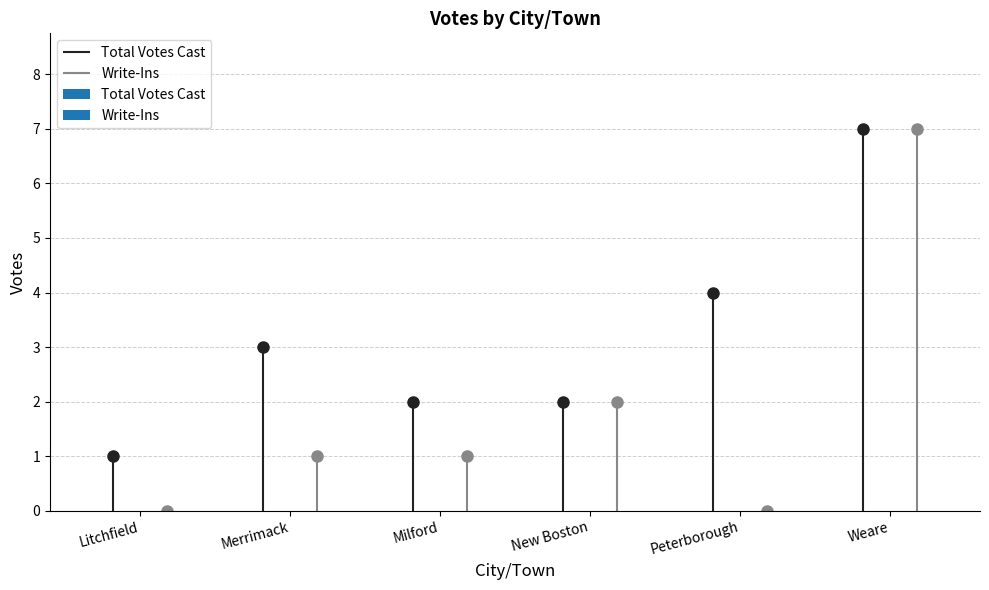

What is the total value across all series at Peterborough?

4